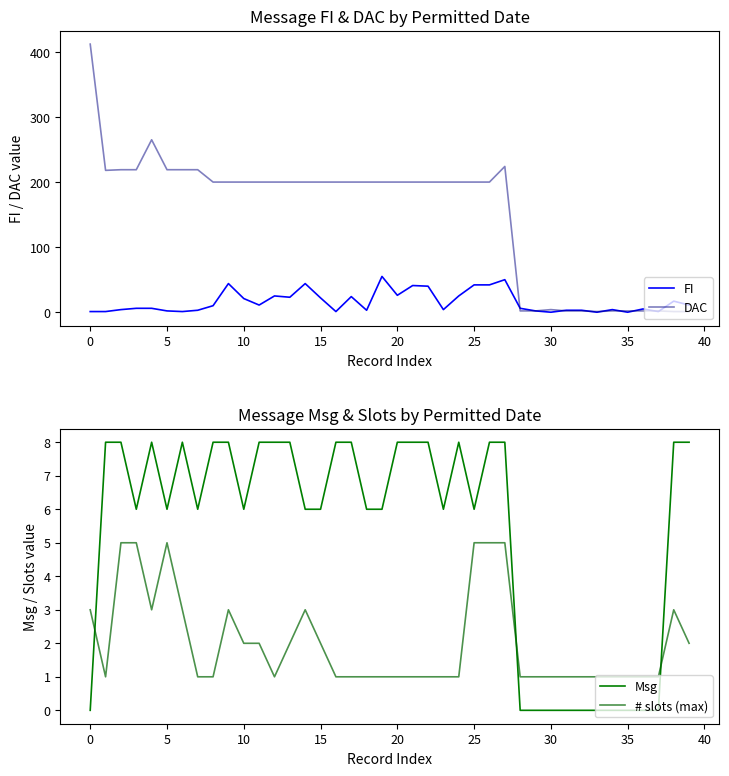

Between 39 and 23, which is larger?

39